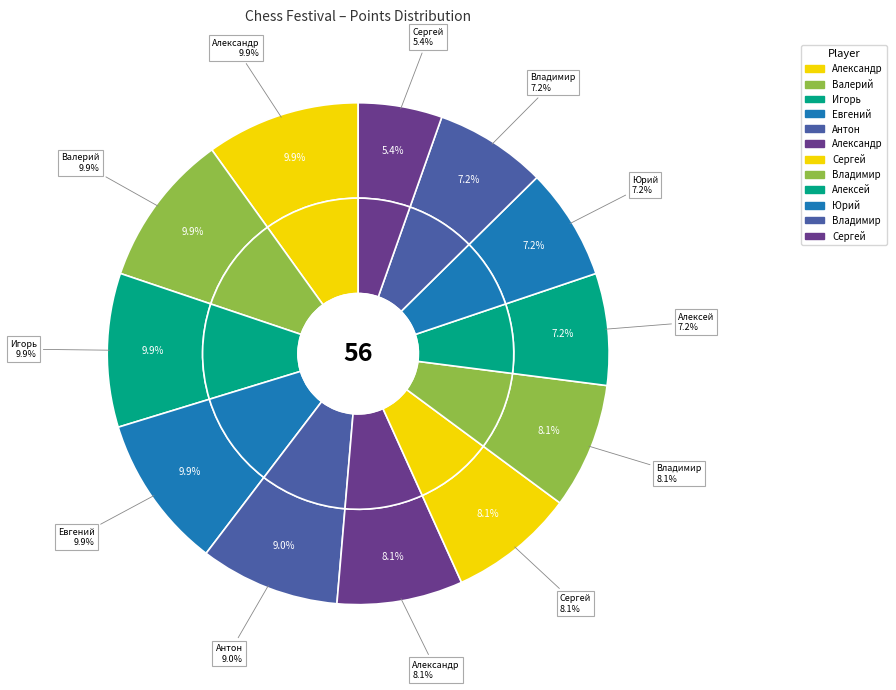

What is the ratio of the value at Тарасов Игорь to the value at Желнин Юрий?

1.4